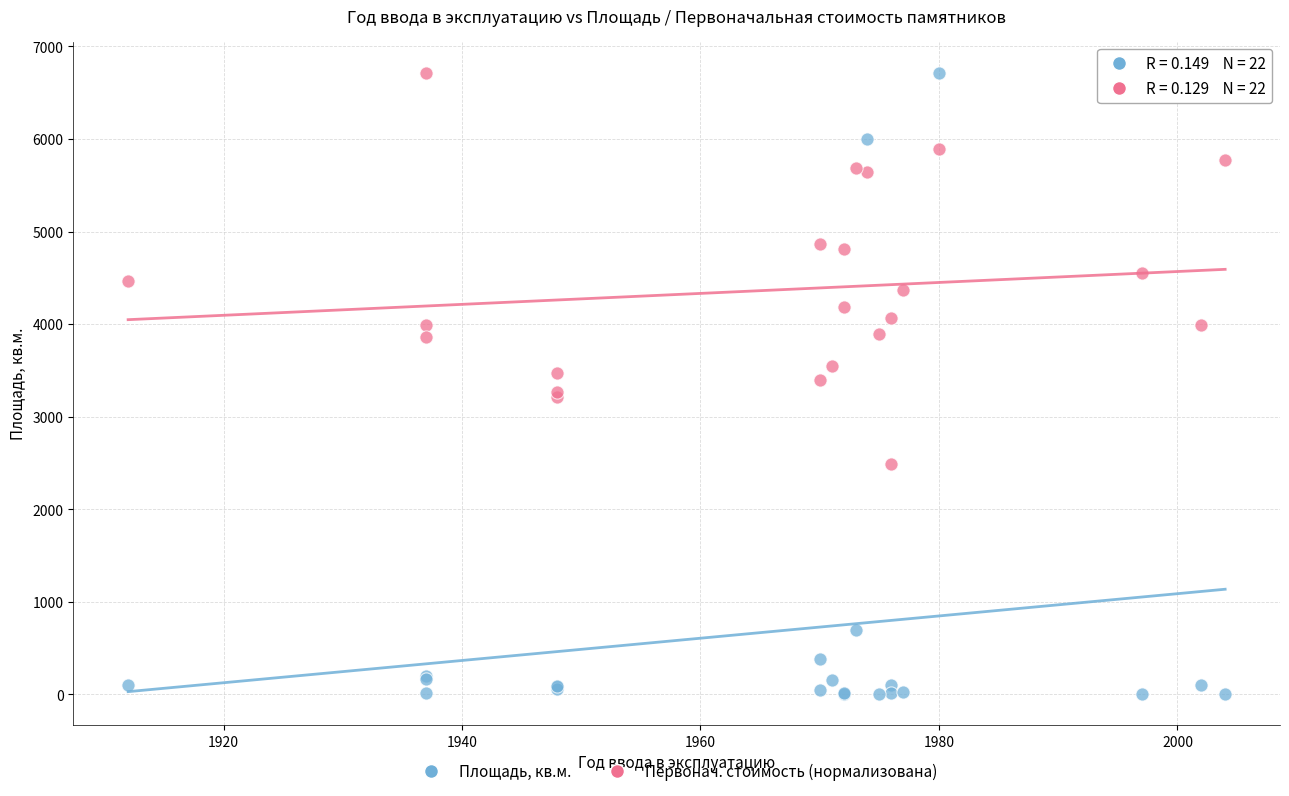

Which series reaches the minimum Y coordinate?

Площадь, кв.м.